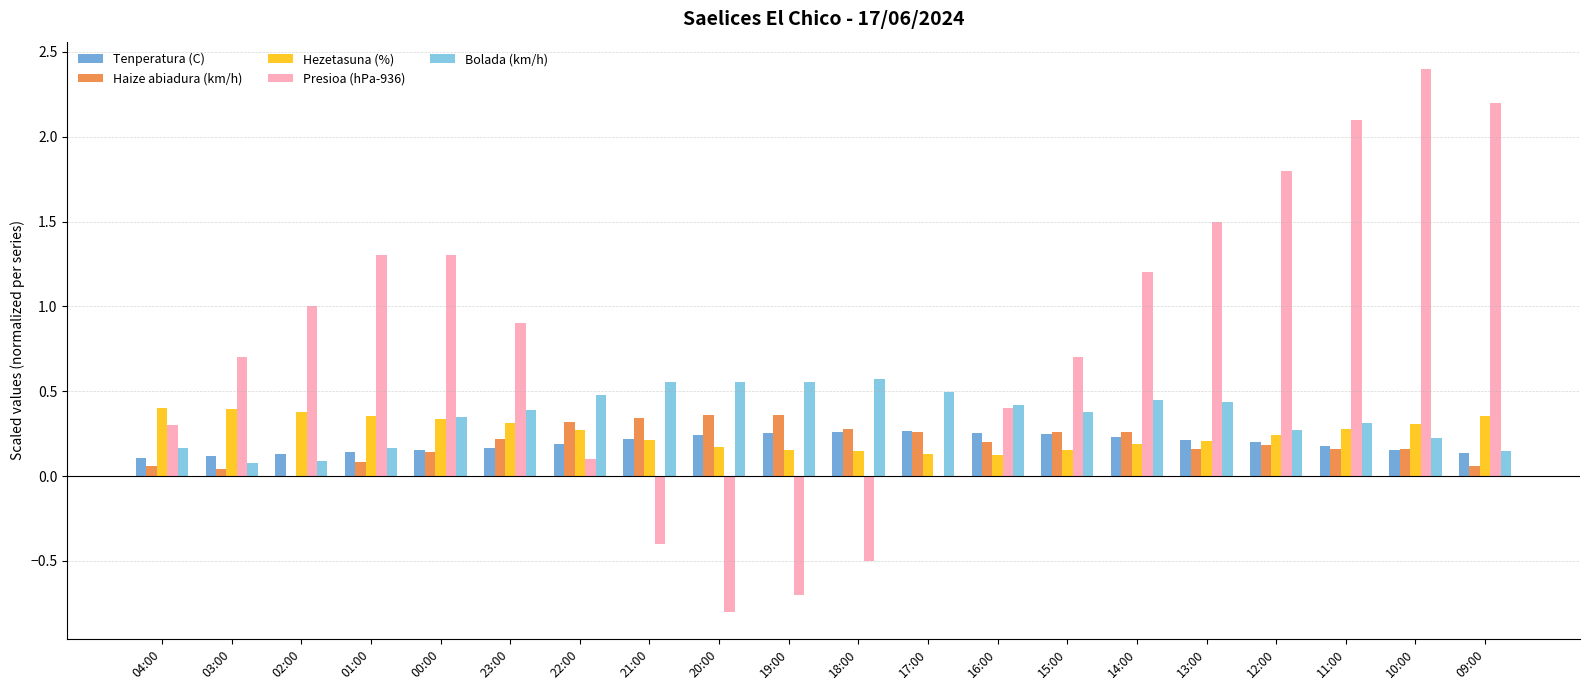

How many groups of bars are there?

20